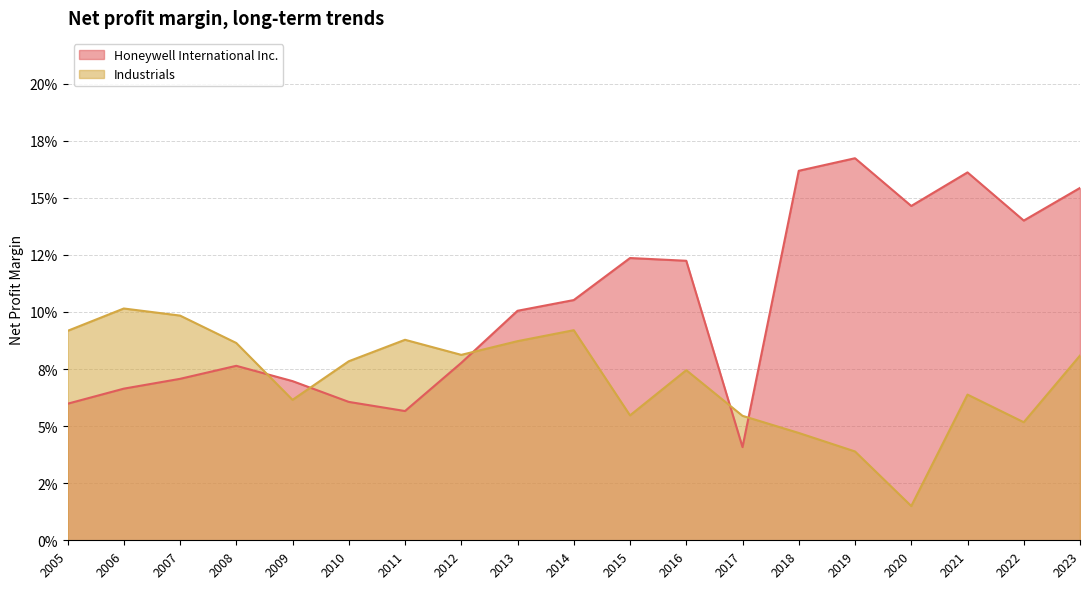

What is the value of the Industrials point at the 2nd from the left?

0.1